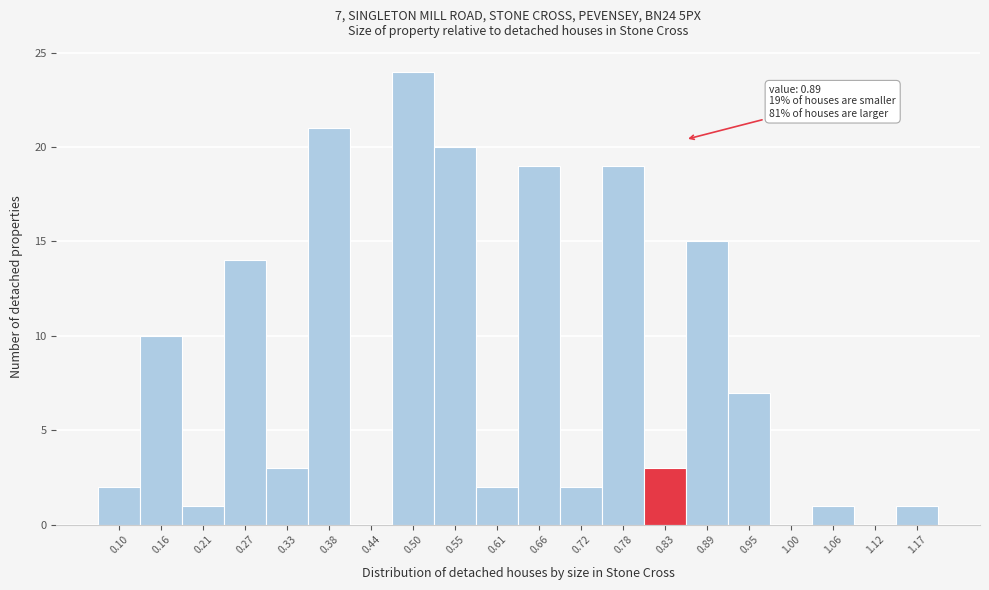

Reading left to right, what are all the values shown in this chart?

0.10=2	0.16=10	0.21=1	0.27=14	0.33=3	0.38=21	0.44=0	0.50=24	0.55=20	0.61=2	0.66=19	0.72=2	0.78=19	0.83=3	0.89=15	0.95=7	1.00=0	1.06=1	1.12=0	1.17=1